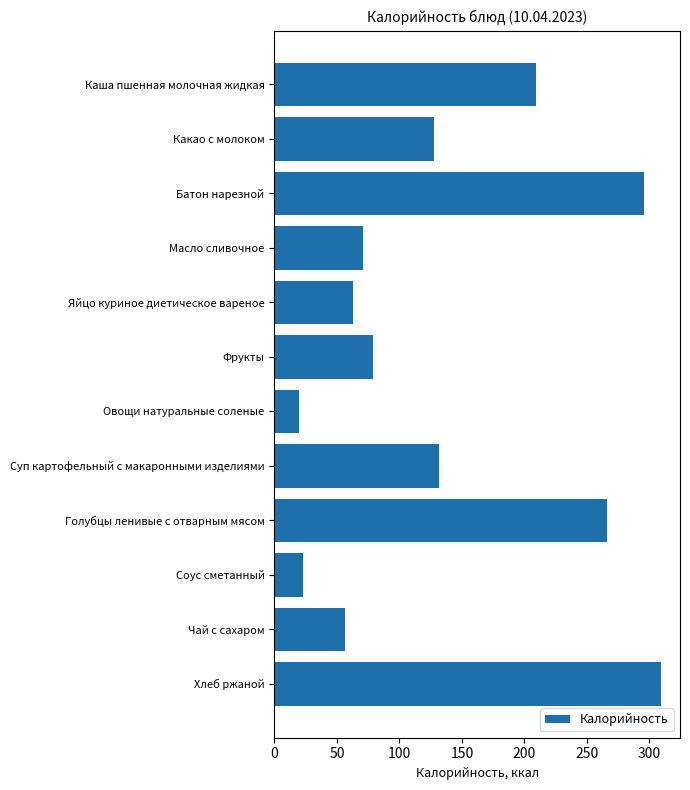

What is the sum of all values?

1652.0